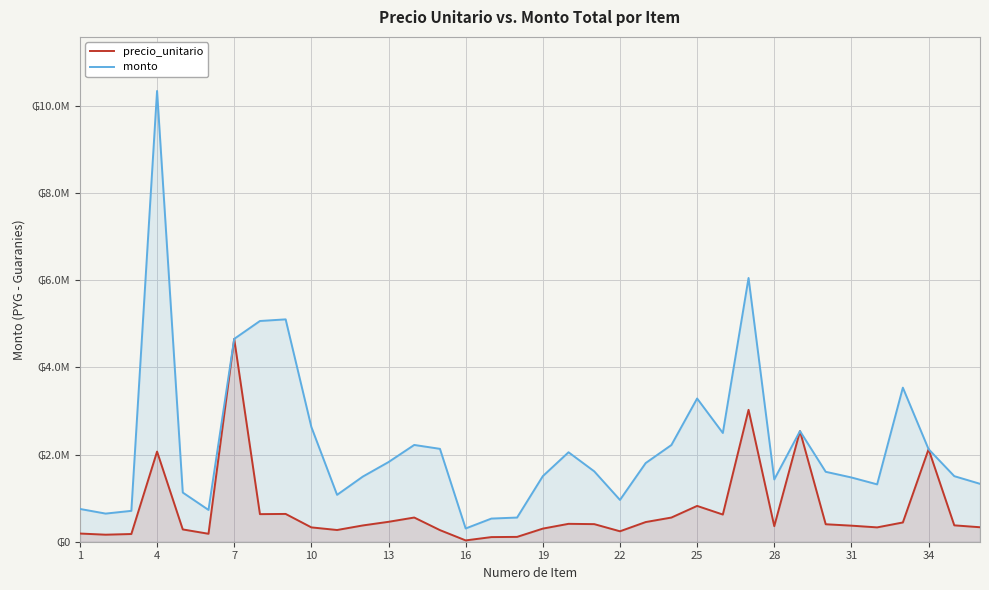

What is the difference between the second highest and minimum values in the monto series?

5746728